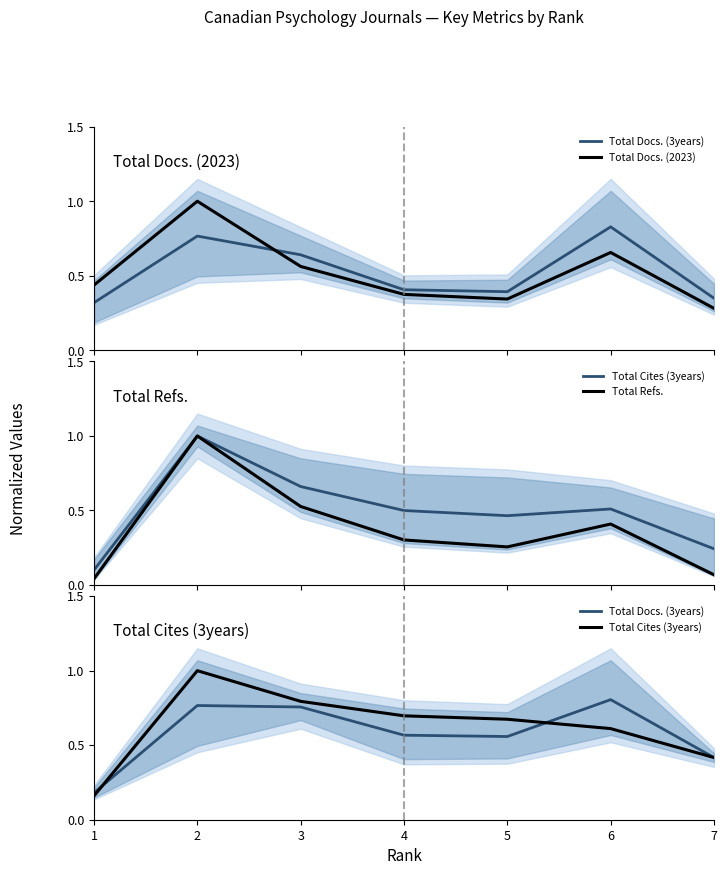

Where do Total Docs. (2023) and Total Cites (3years) first cross each other?

5 and 6